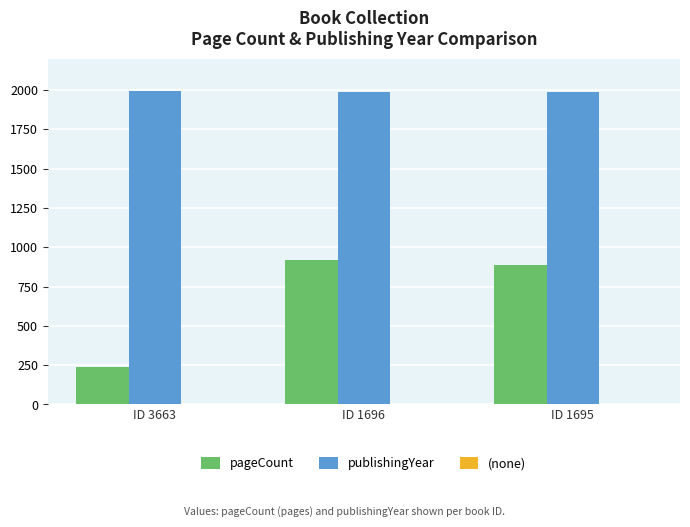

Does the chart contain any negative values?

No